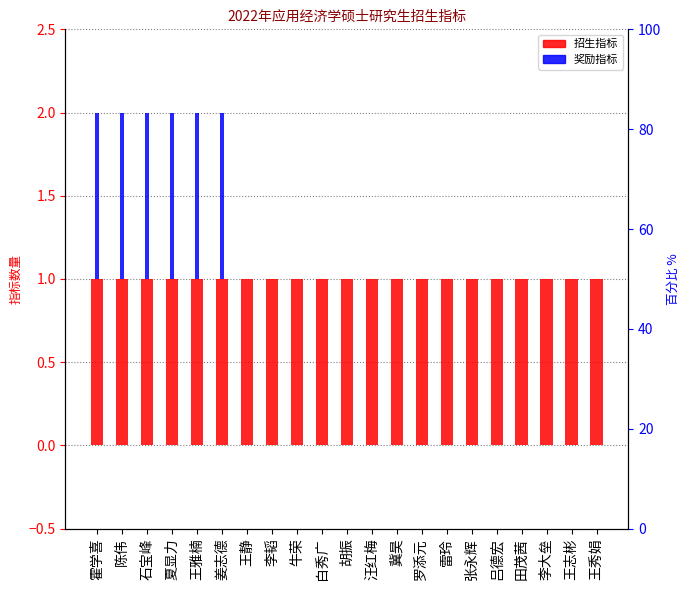

At which category is the sum across all series the highest?

霍学喜